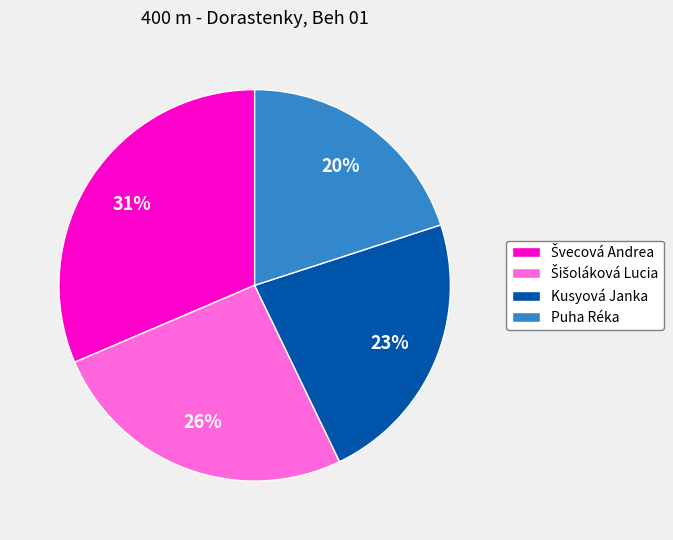

Is there any slice that represents more than half of the pie?

No